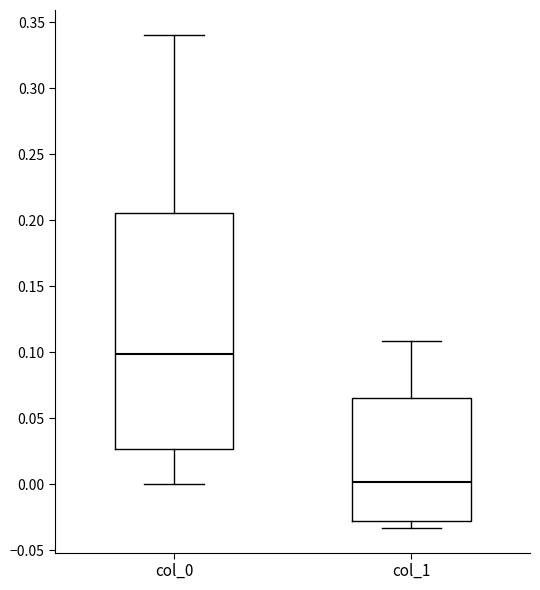

Reading left to right, read every box against the y-axis: the position of its median line, the range the box covers, and the ends of its whiskers. The values are not printed on the chart, so give them approximately, as read against the axis.

col_0: median 0.100, box 0.025 to 0.205, whiskers 0.000 to 0.340
col_1: median 0.000, box -0.030 to 0.065, whiskers -0.035 to 0.110